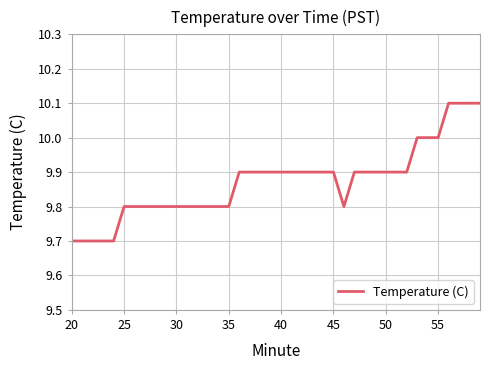

Does the chart display data point markers on the line(s)?

No